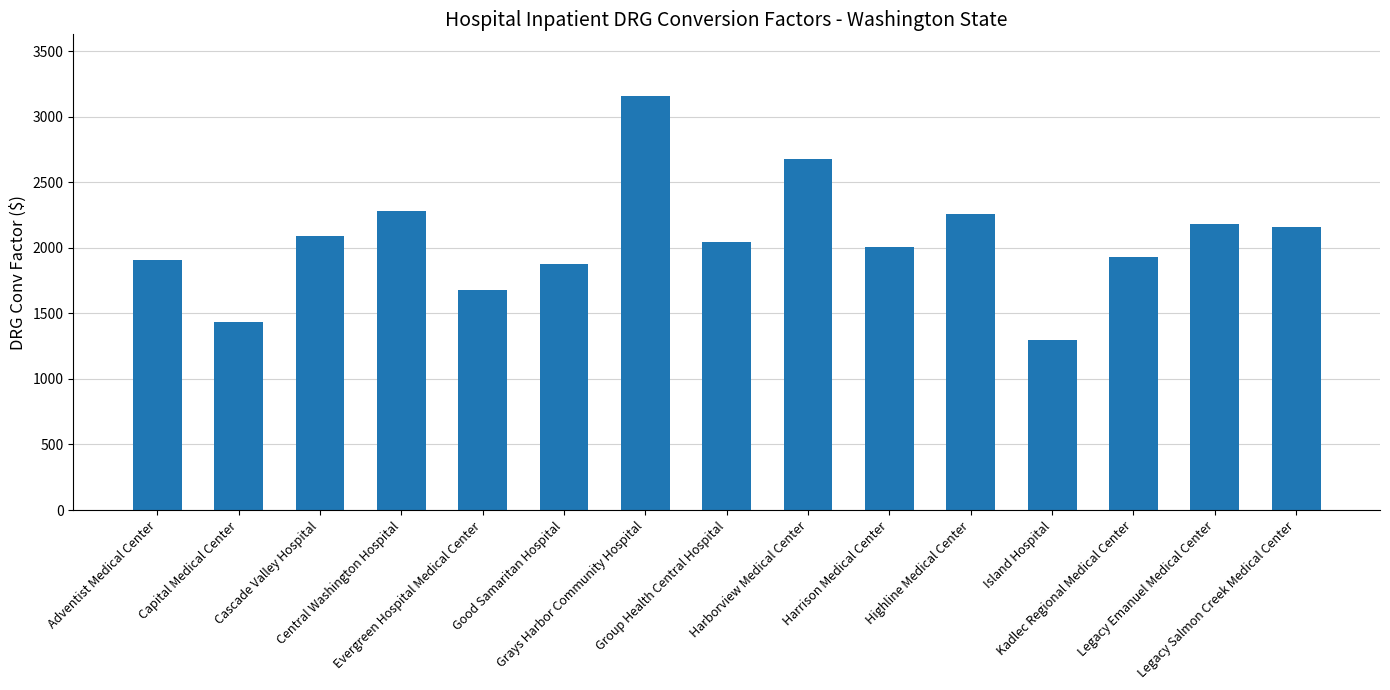

Where does the data first go above 2042?

Cascade Valley Hospital